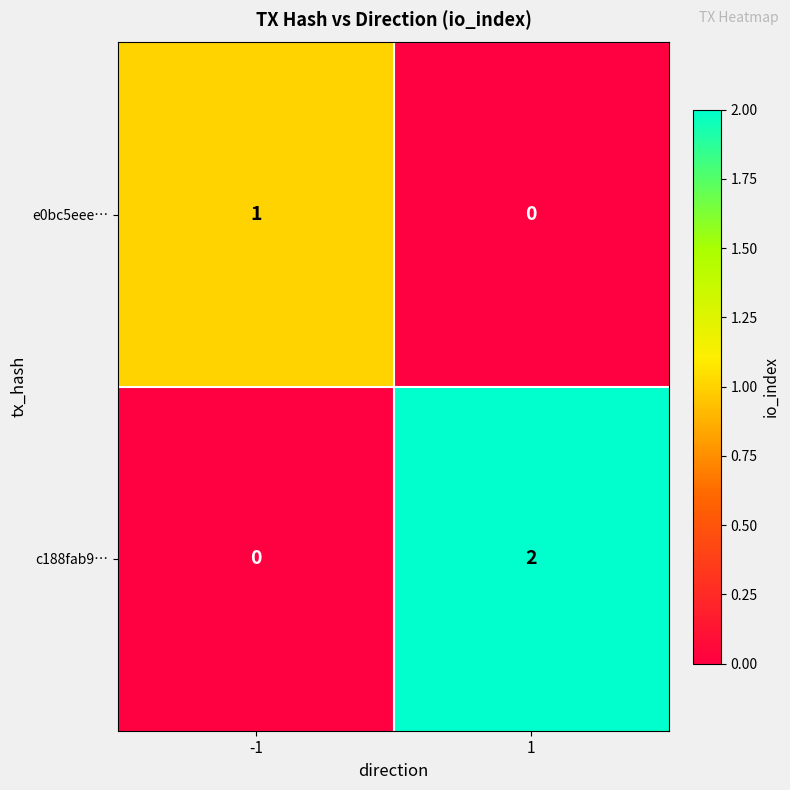

The e0bc5eee… series shows 0 at 1. True or false?

True